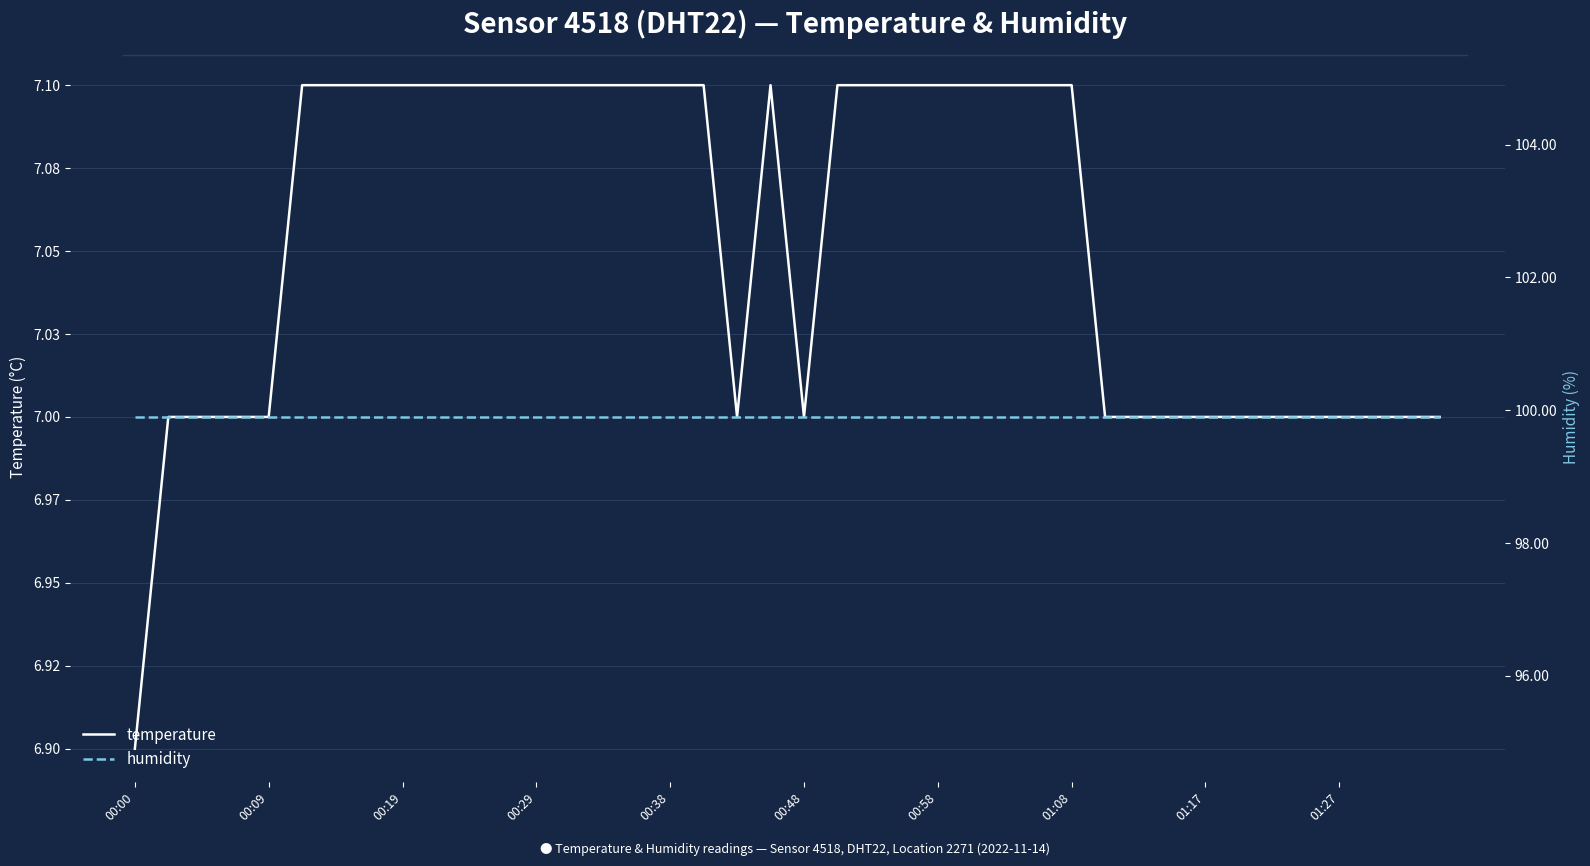

True or false: humidity has more than 1 points higher than both neighbors.

False